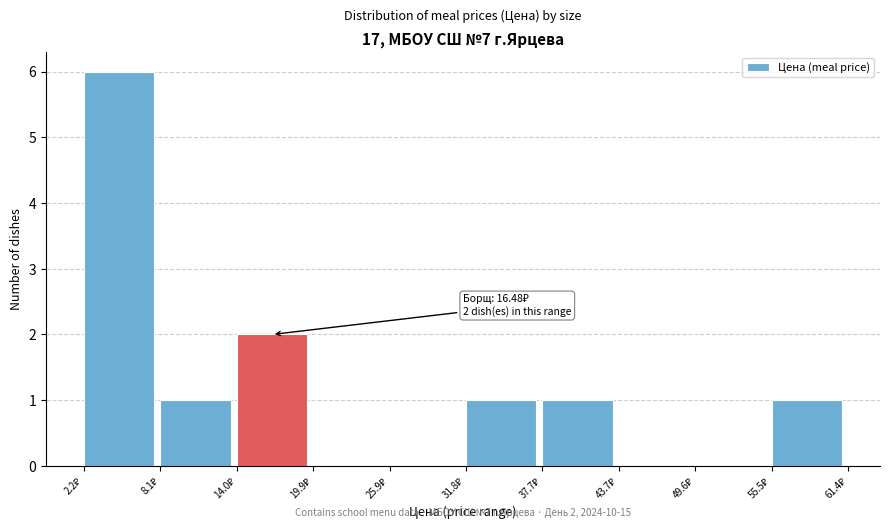

Which range on the x-axis has the tallest bar?

2 to 8